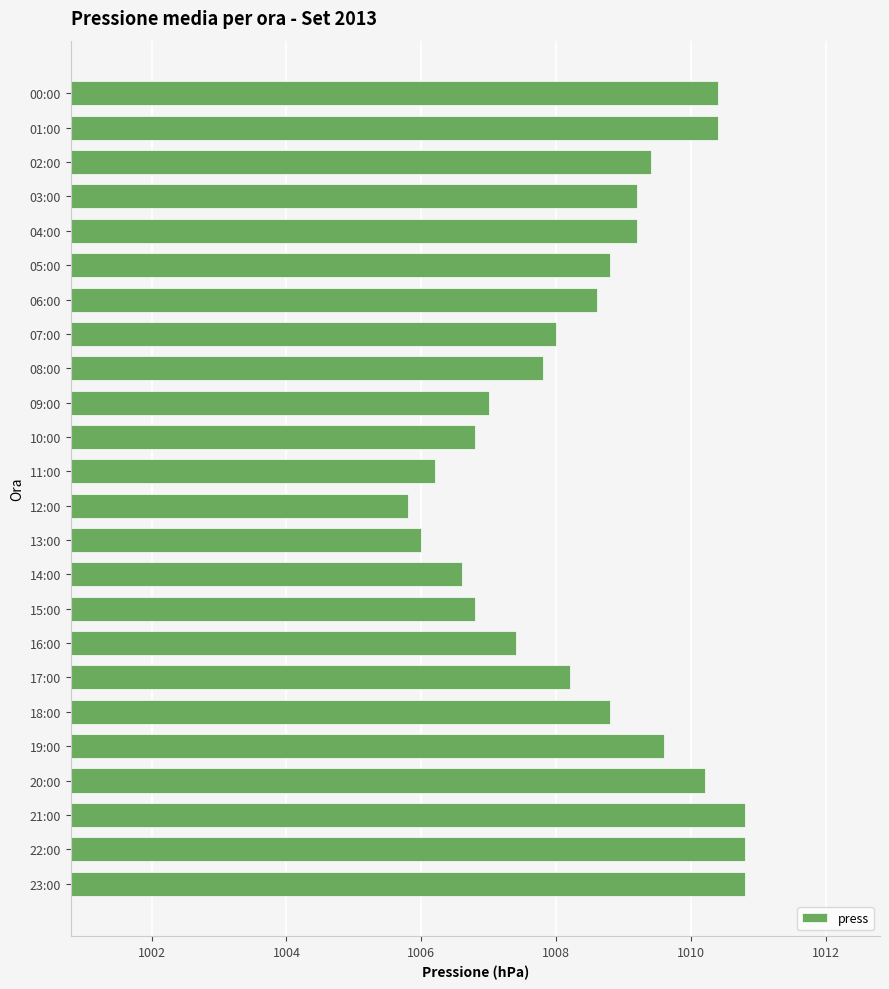

How many data points does each series have?

24